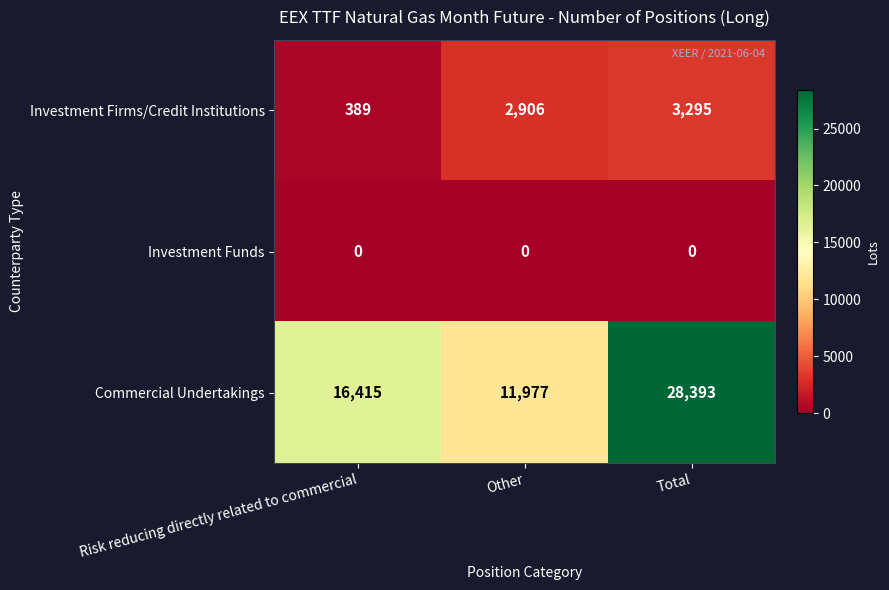

Reading right to left, what are all the values shown in this chart?

Investment Firms/Credit Institutions: Total=3295	Other=2906	Risk reducing directly related to commercial=389
Investment Funds: Total=0	Other=0	Risk reducing directly related to commercial=0
Commercial Undertakings: Total=28393	Other=11977	Risk reducing directly related to commercial=16415